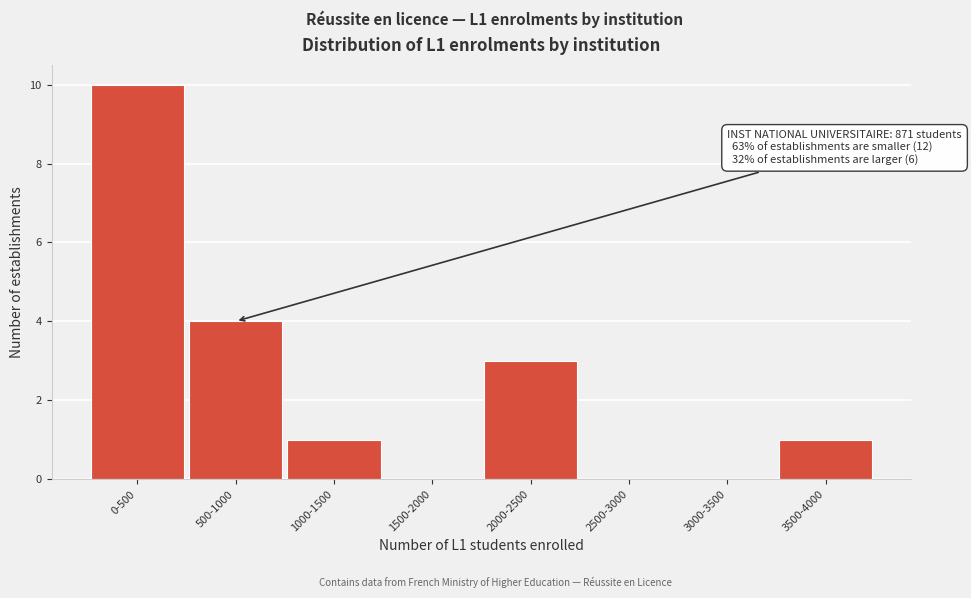

Reading right to left, transcribe all the data shown in this chart.

3500-4000=1	3000-3500=0	2500-3000=0	2000-2500=3	1500-2000=0	1000-1500=1	500-1000=4	0-500=10